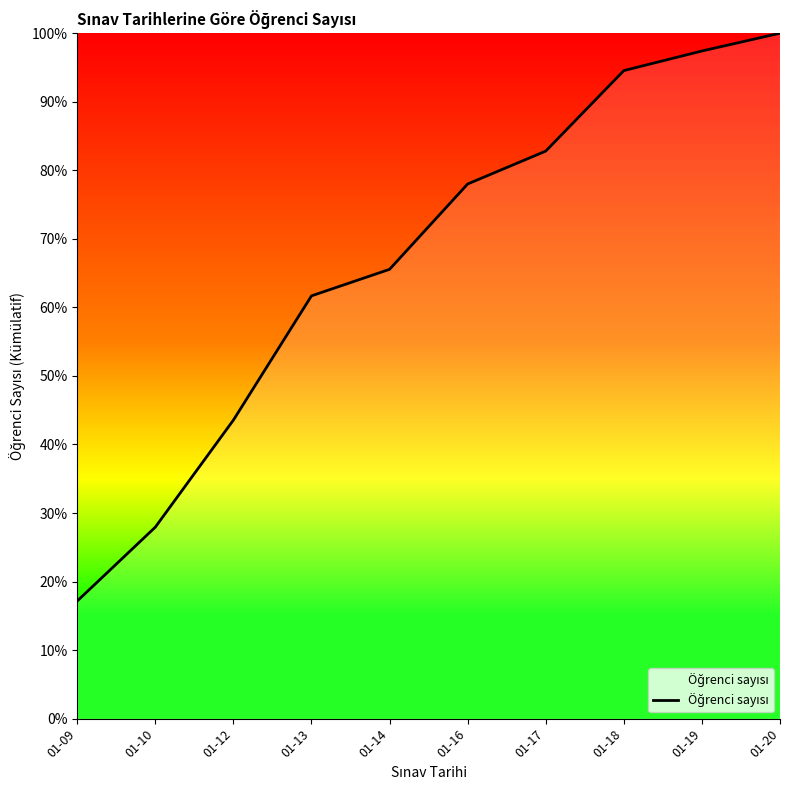

Is it true that the value at 01-16 is 78.0?

True